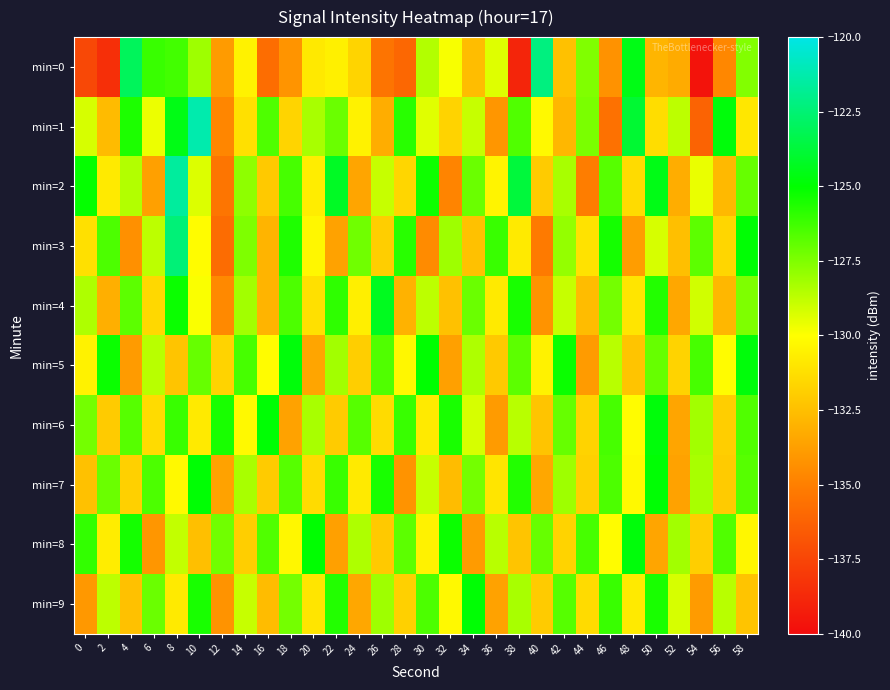

Between 24 and 30, which series saw the biggest shift?

min=2